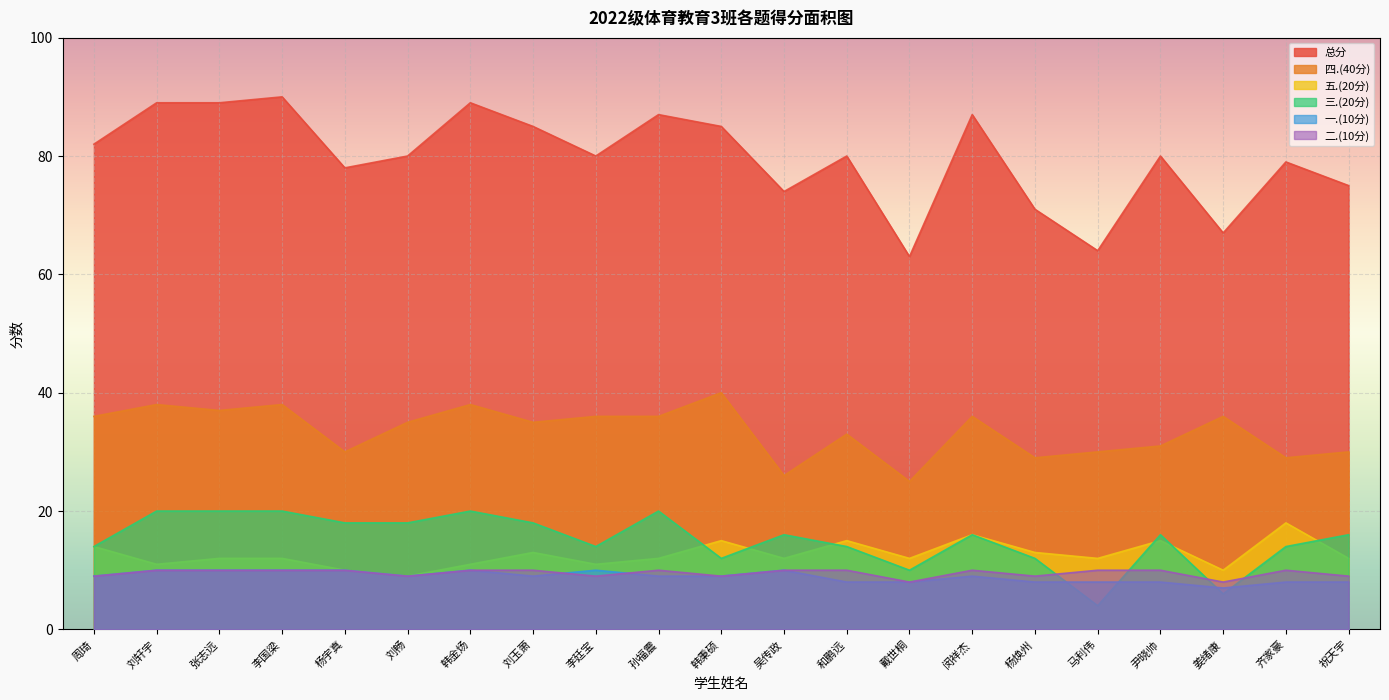

Where is the first local minimum for 四.(40分)?

张志远